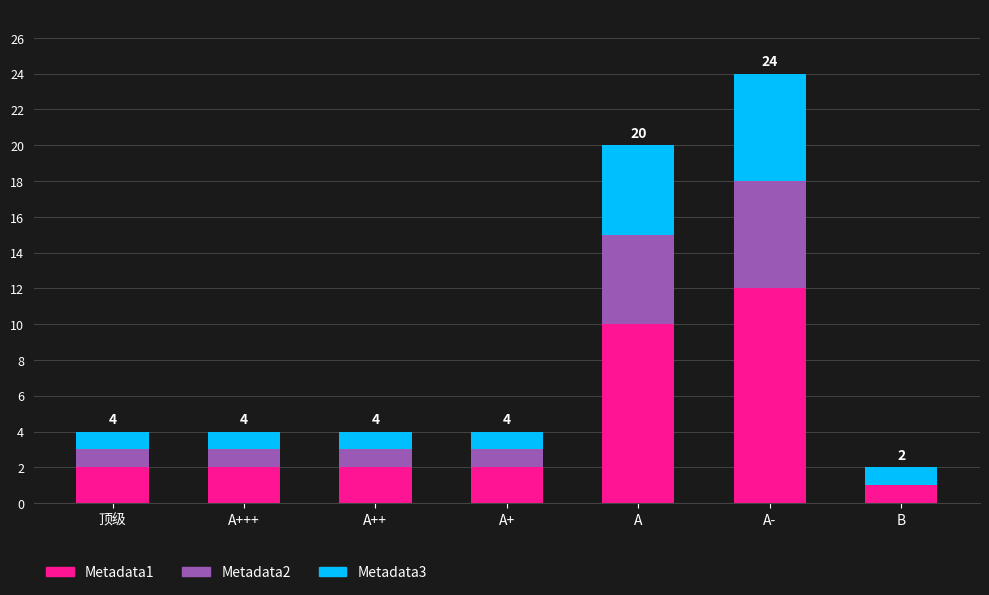

True or false: Metadata1 has a value of 1 at A+++.

False